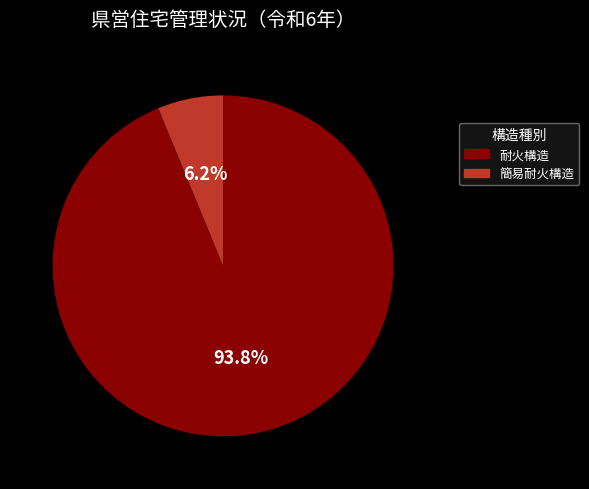

To the nearest percent, what portion does 簡易耐火構造 represent?

6%